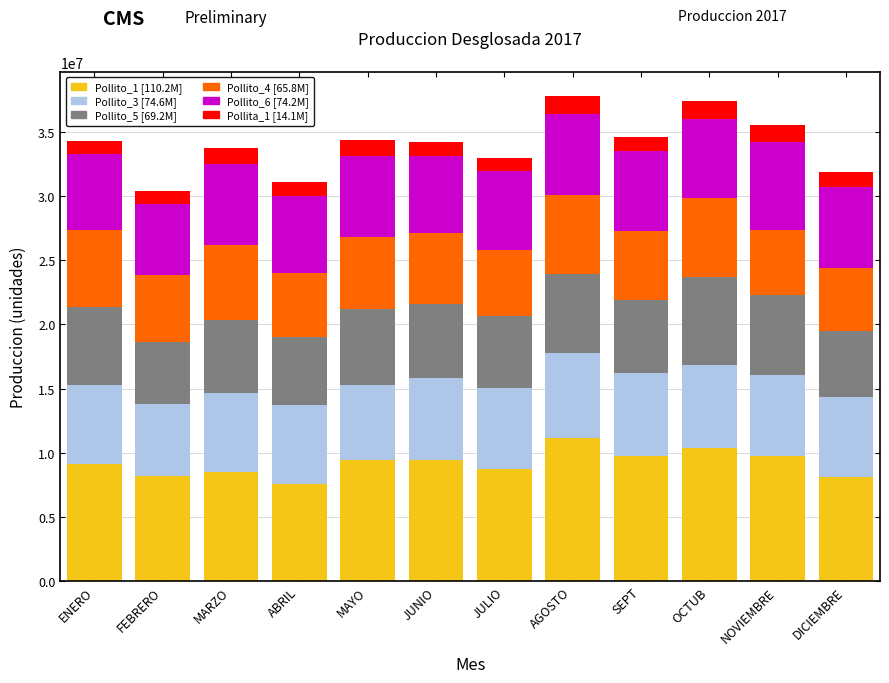

What is the total value across all series at OCTUB?

37381378